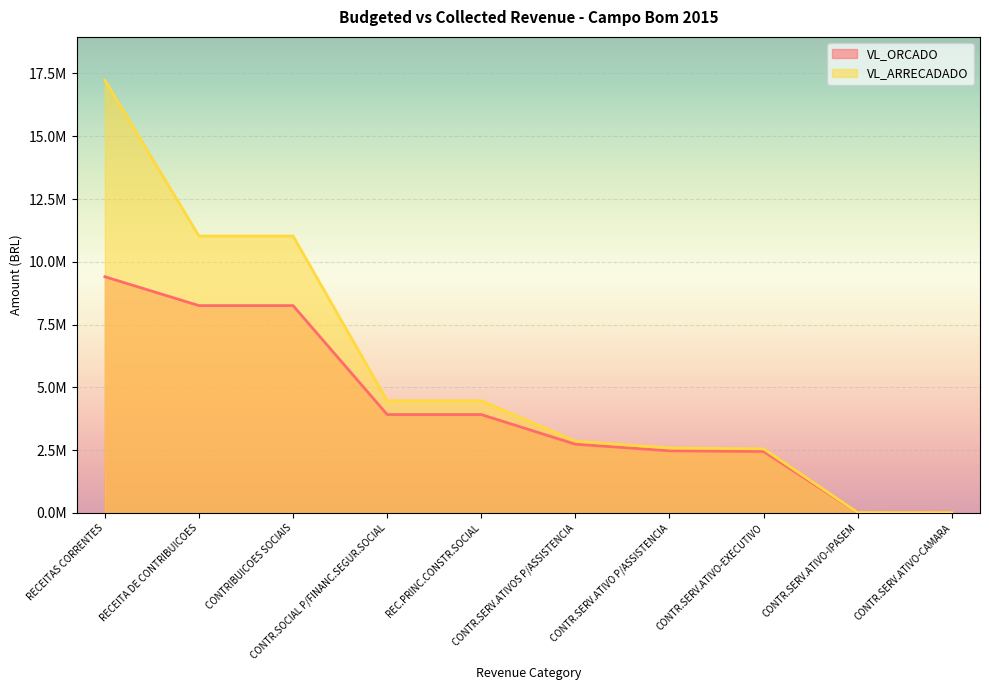

Reading right to left, what are all the values shown in this chart?

VL_ORCADO: 10000.0	18000.0	2447800.0	2475800.0	2737700.0	3917800.0	3917800.0	8255800.0	8255800.0	9405400.0
VL_ARRECADADO: 14368.6	19089.0	2553725.7	2587183.4	2856385.6	4467152.3	4467152.3	11026327.8	11026327.8	17231522.1